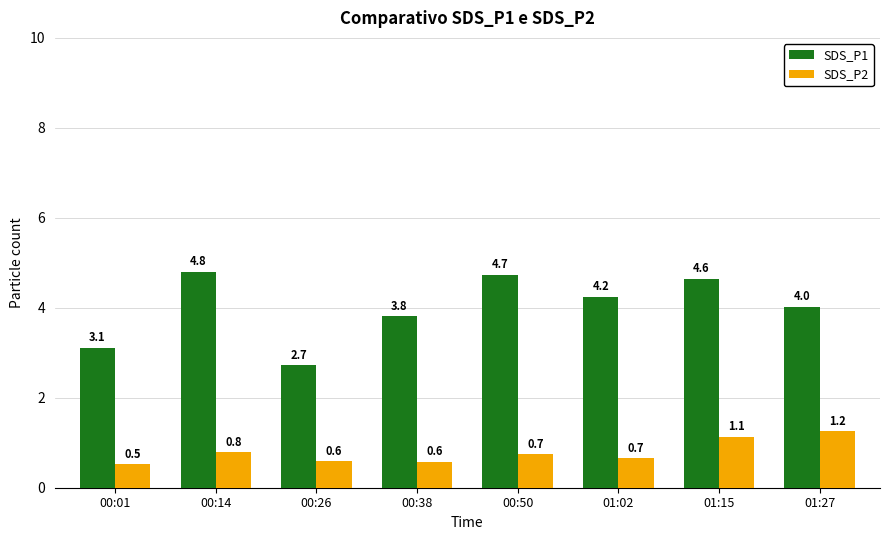

The value of SDS_P2 at 00:38 is 1.0. True or false?

False